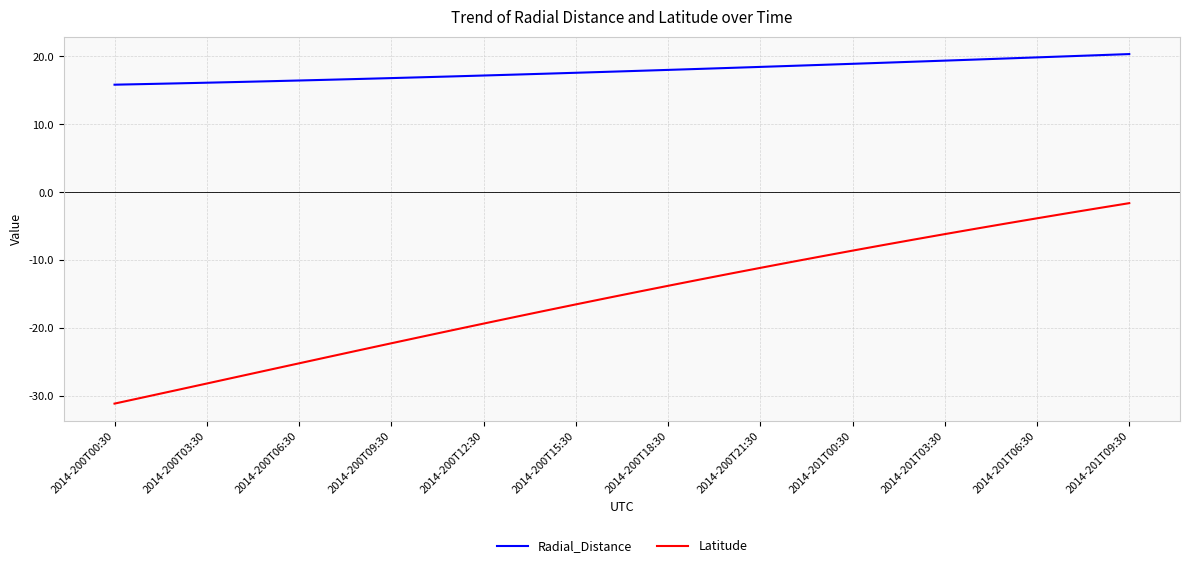

How many lines are shown in the chart?

2